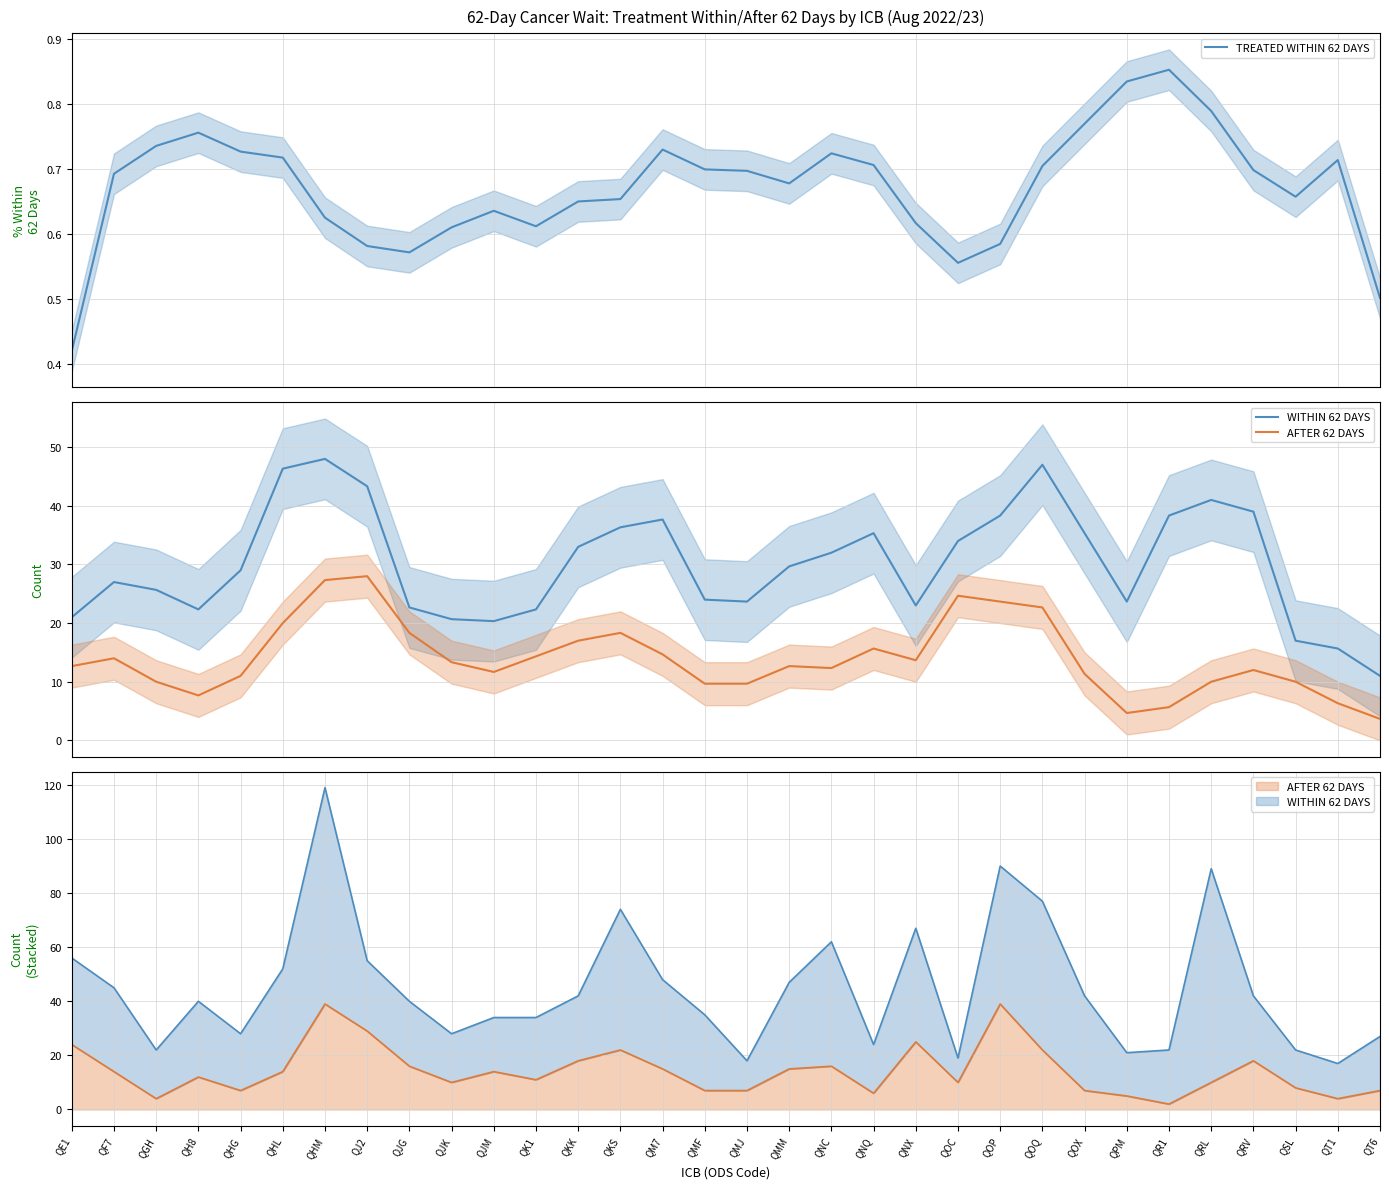

True or false: WITHIN 62 DAYS and AFTER 62 DAYS cross at least once.

False